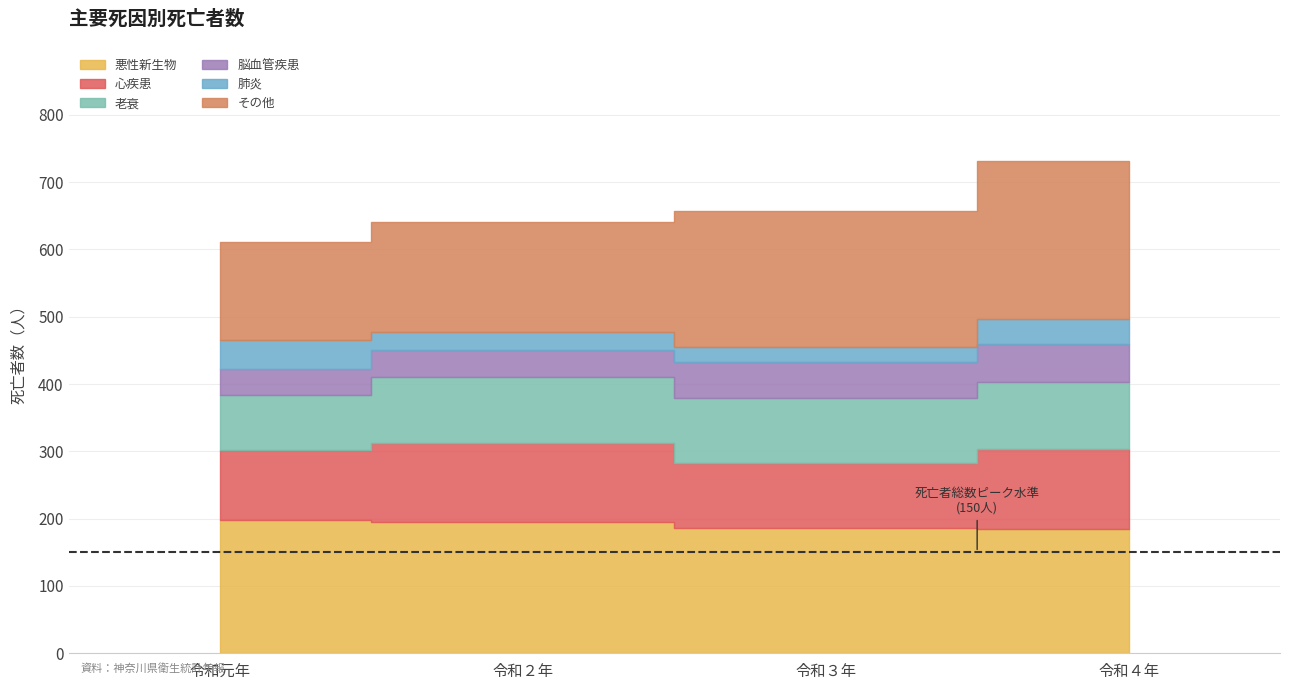

At 令和３年, list the series in order from largest to smallest.

その他, 悪性新生物, 老衰, 心疾患, 脳血管疾患, 肺炎